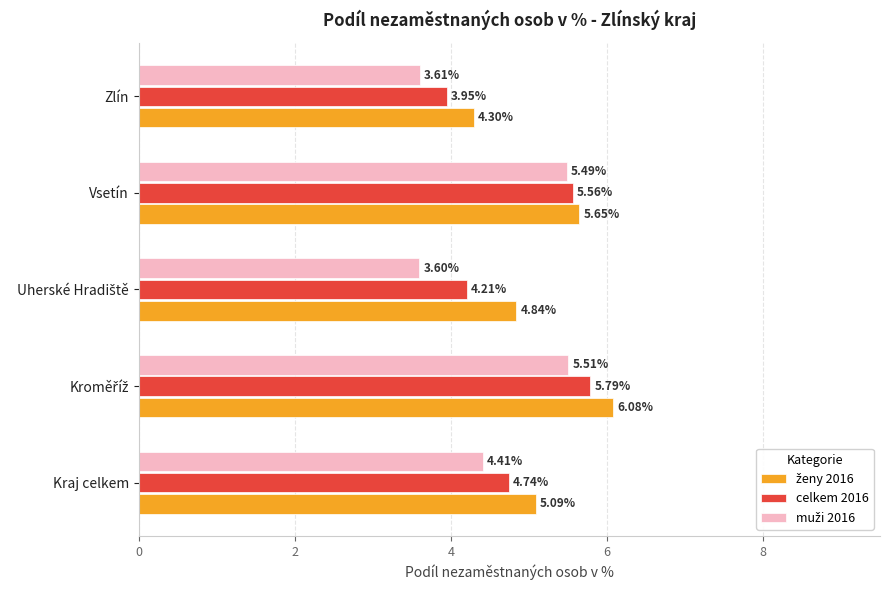

What is the difference between the second highest and minimum values in the celkem 2016 series?

1.6